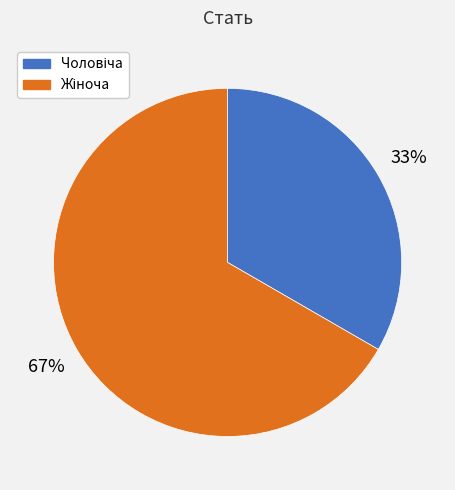

To the nearest percent, what is the average slice percentage?

50%